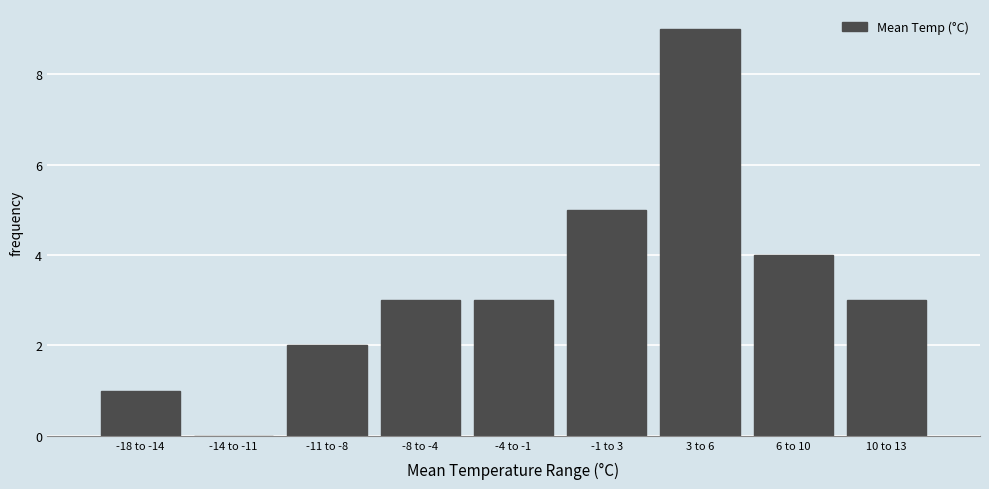

Reading left to right, what are all the values shown in this chart?

-18 to -14=1	-14 to -11=0	-11 to -8=2	-8 to -4=3	-4 to -1=3	-1 to 3=5	3 to 6=9	6 to 10=4	10 to 13=3